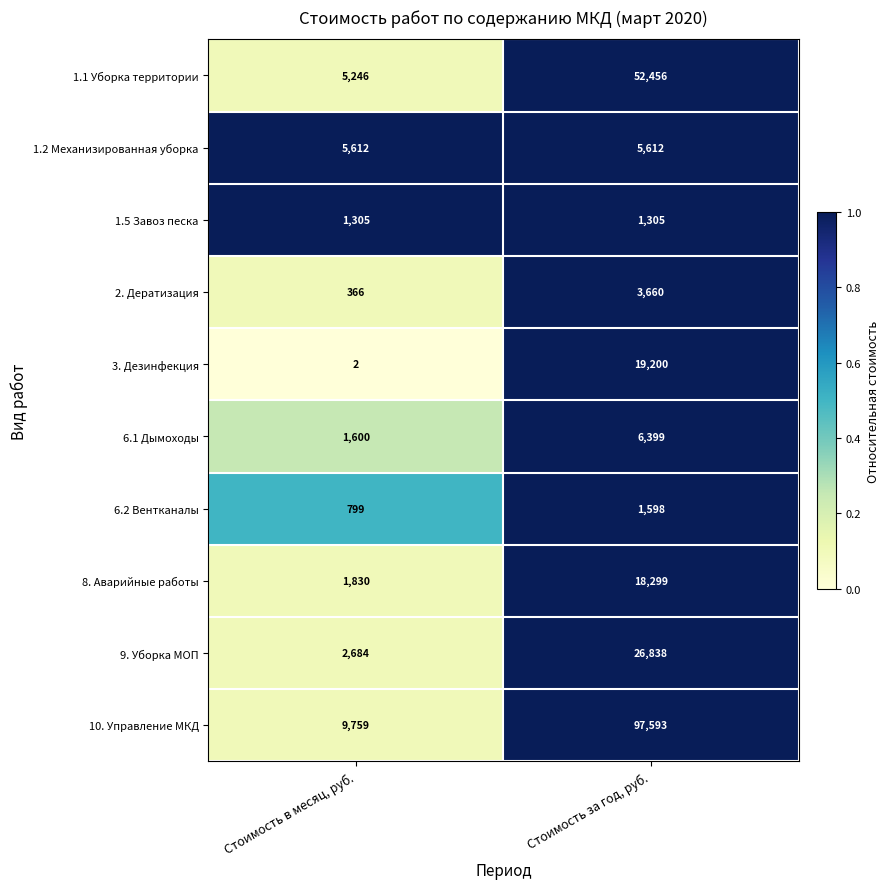

Reading left to right, transcribe all the data shown in this chart.

1.1 Уборка территории: Стоимость в месяц, руб.=5246	Стоимость за год, руб.=52456
1.2 Механизированная уборка: Стоимость в месяц, руб.=5612	Стоимость за год, руб.=5612
1.5 Завоз песка: Стоимость в месяц, руб.=1305	Стоимость за год, руб.=1305
2. Дератизация: Стоимость в месяц, руб.=366	Стоимость за год, руб.=3660
3. Дезинфекция: Стоимость в месяц, руб.=2	Стоимость за год, руб.=19200
6.1 Дымоходы: Стоимость в месяц, руб.=1600	Стоимость за год, руб.=6399
6.2 Вентканалы: Стоимость в месяц, руб.=799	Стоимость за год, руб.=1598
8. Аварийные работы: Стоимость в месяц, руб.=1830	Стоимость за год, руб.=18299
9. Уборка МОП: Стоимость в месяц, руб.=2684	Стоимость за год, руб.=26838
10. Управление МКД: Стоимость в месяц, руб.=9759	Стоимость за год, руб.=97593